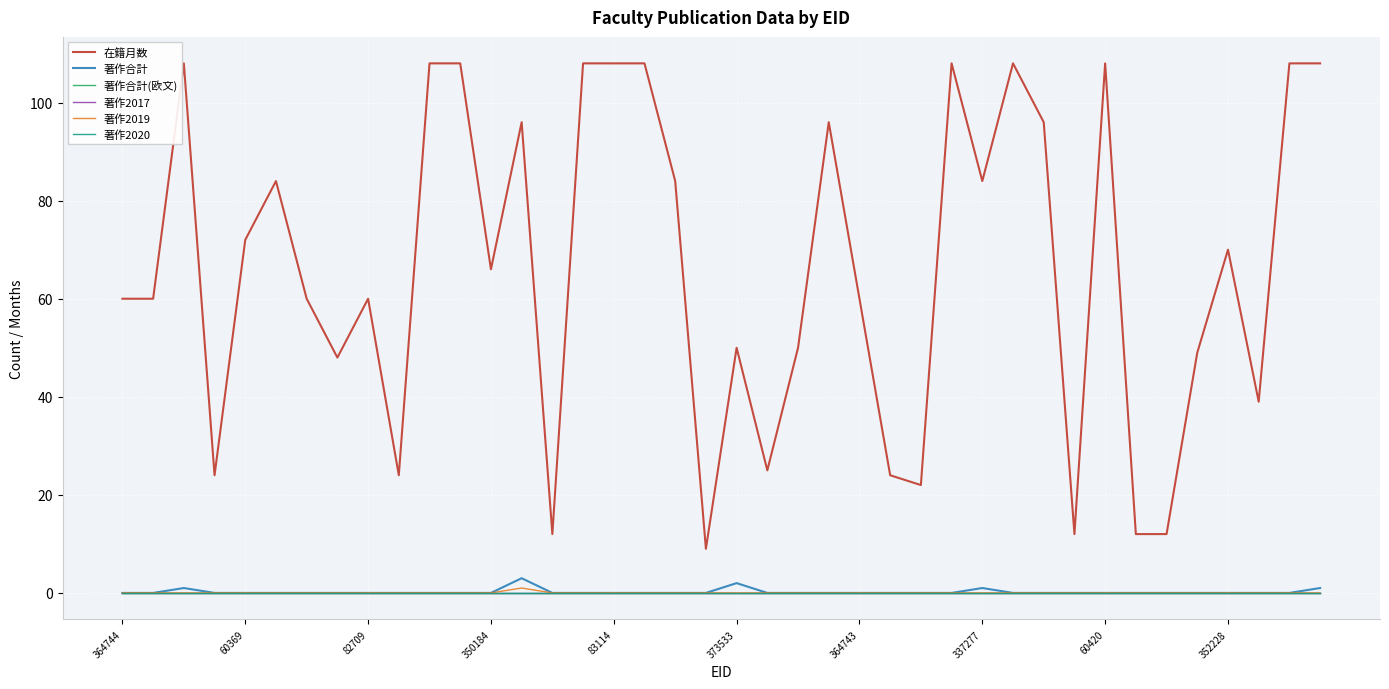

List the labels in order of 著作2017 value, smallest first.

364744, 60369, 82709, 350184, 83114, 373533, 364743, 337277, 60420, 352228, 10, 11, 12, 13, 14, 15, 16, 17, 18, 19, 20, 21, 22, 23, 24, 25, 26, 27, 28, 29, 30, 31, 32, 33, 34, 35, 36, 37, 38, 39